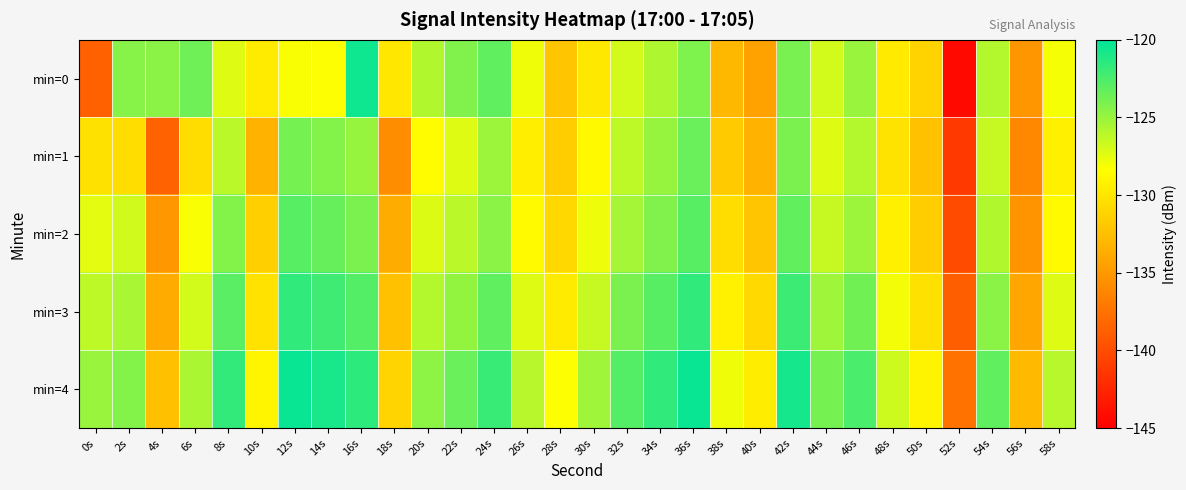

Count the number of data series in this chart.

5